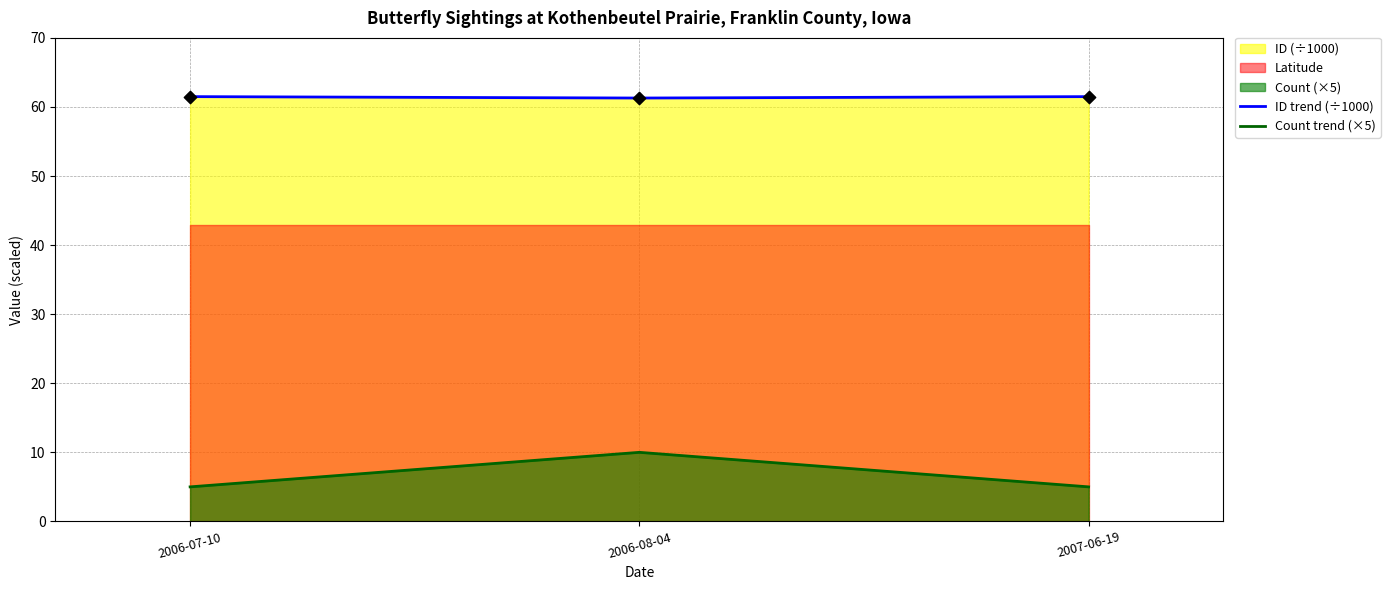

Which series contains the lowest Y value?

Count trend (×5)